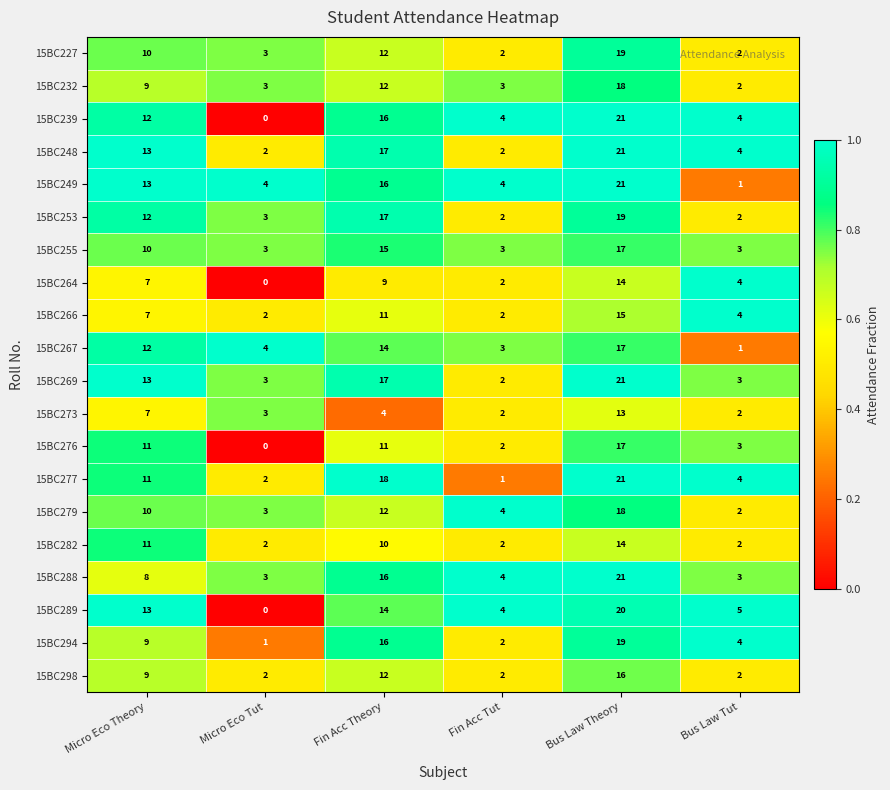

How many series are shown in this chart?

20